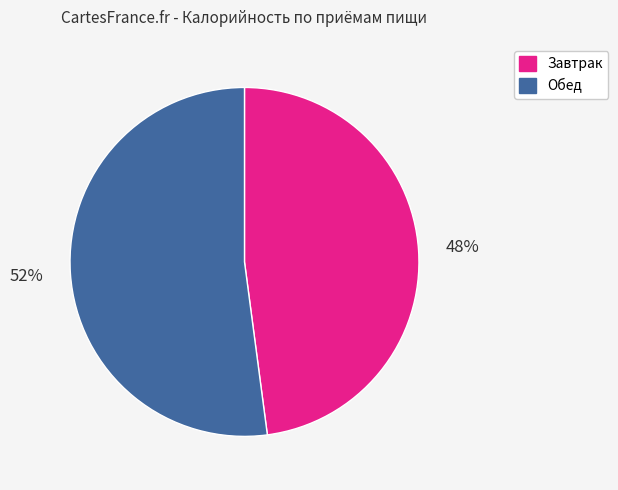

Count the number of slices in the pie.

2